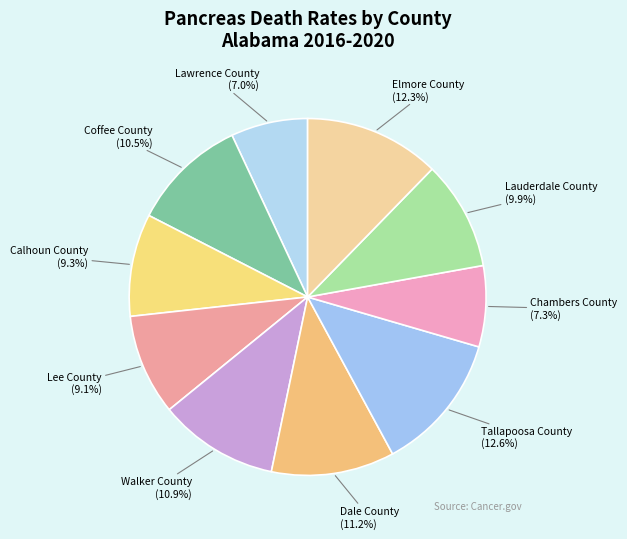

Does any single category account for the majority?

No